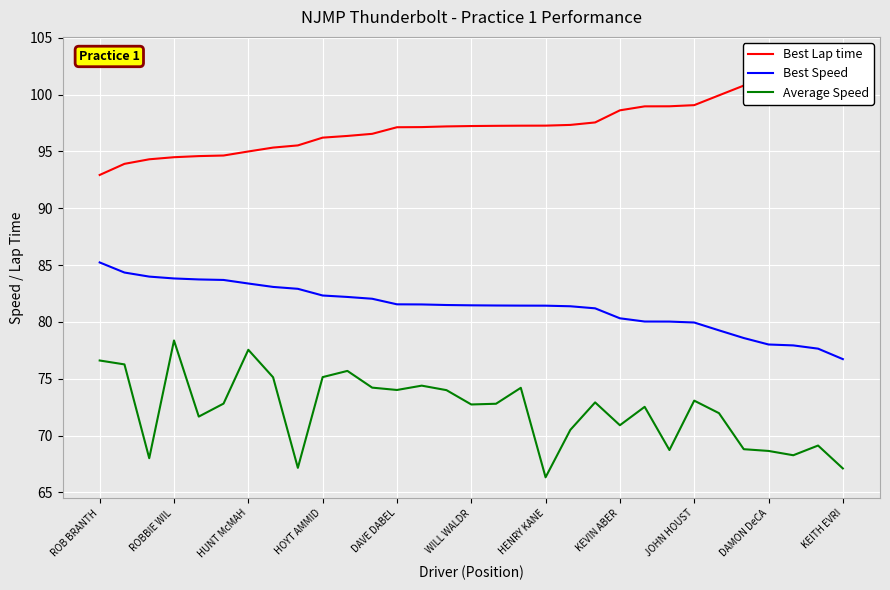

At which label does Average Speed reach its peak?

ROBBIE WIL